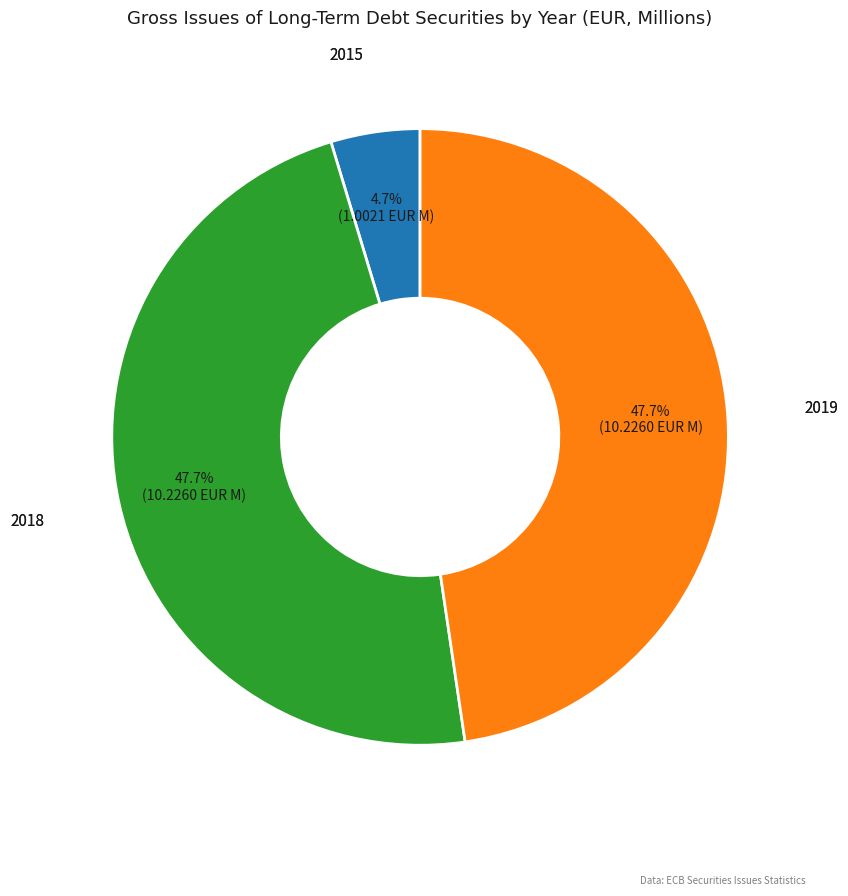

Is there any slice that represents more than half of the pie?

No